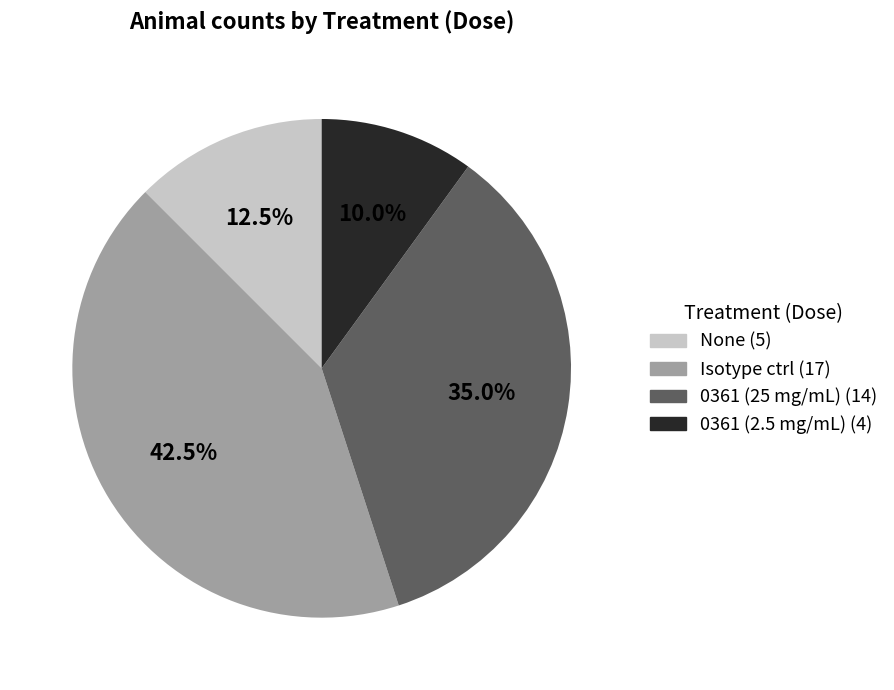

Combined, do Isotype ctrl and None account for over 50%?

Yes